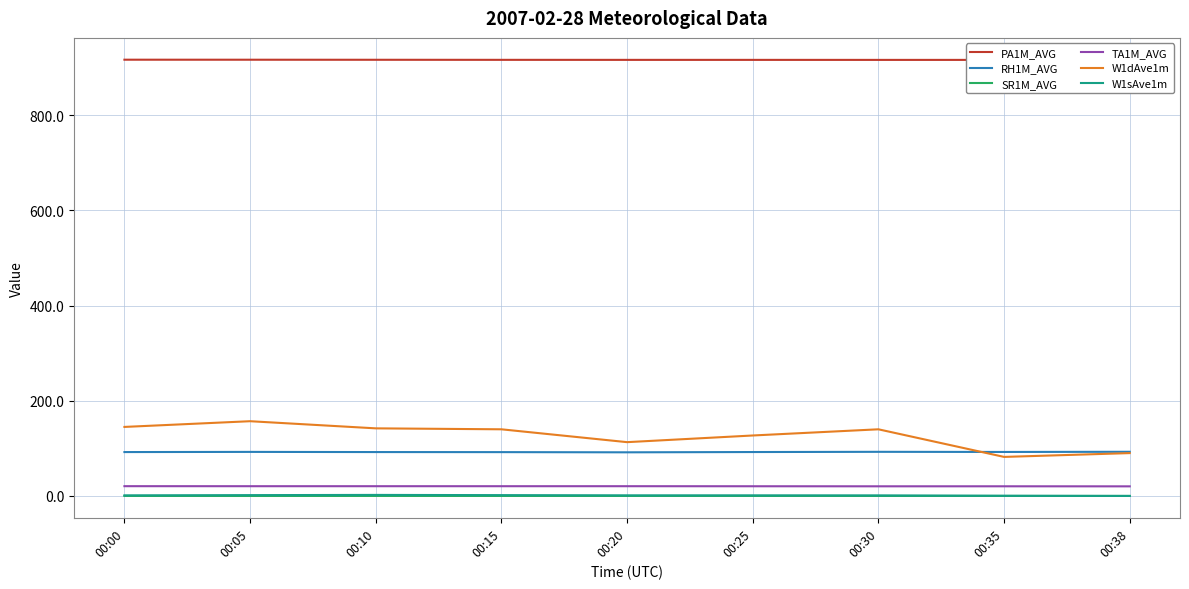

Which category has the highest value in the W1sAve1m series?

00:10